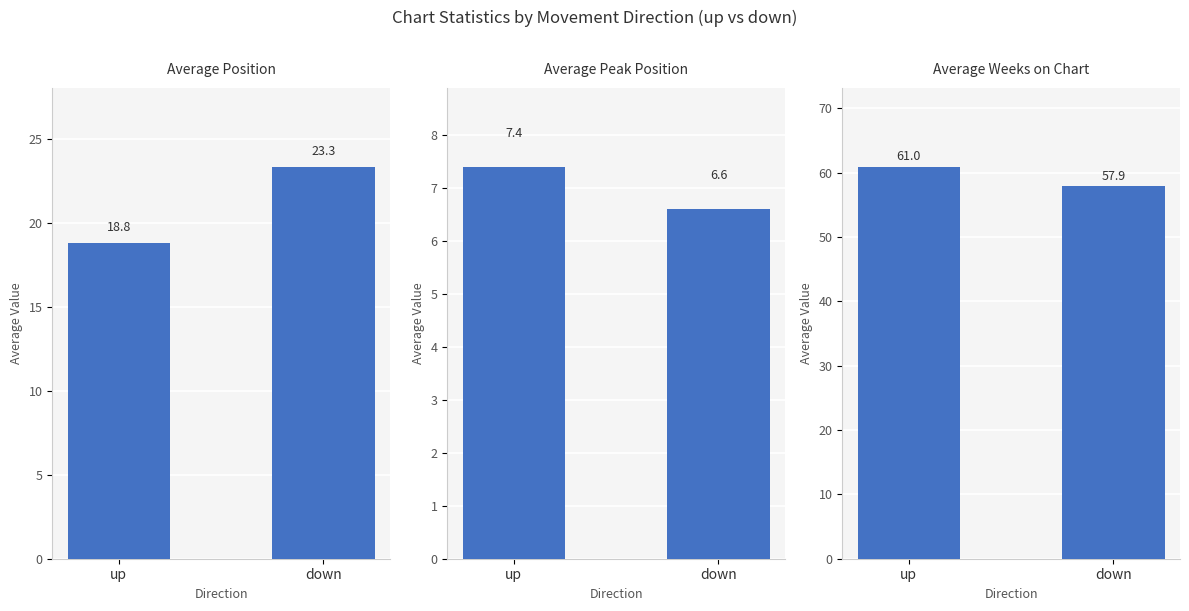

Which category has the lowest value in the Average Peak Position series?

down